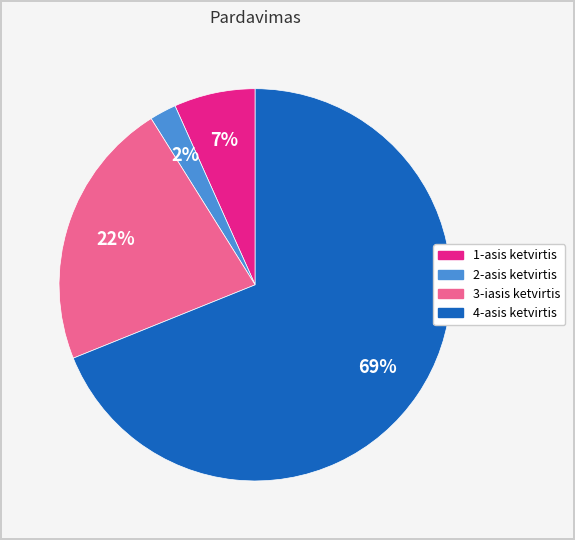

How many segments does this pie chart have?

4